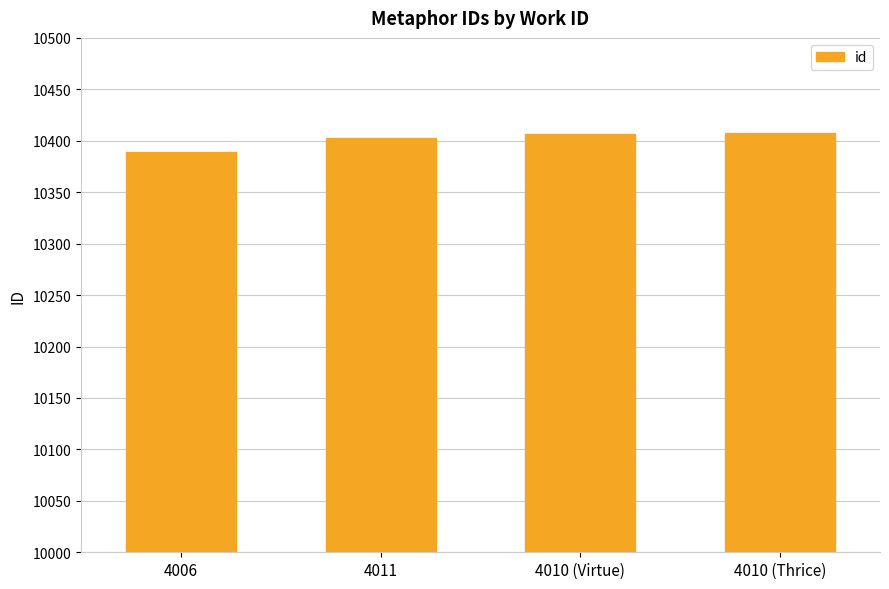

The chart shows a value of 16423 at 4006. True or false?

False